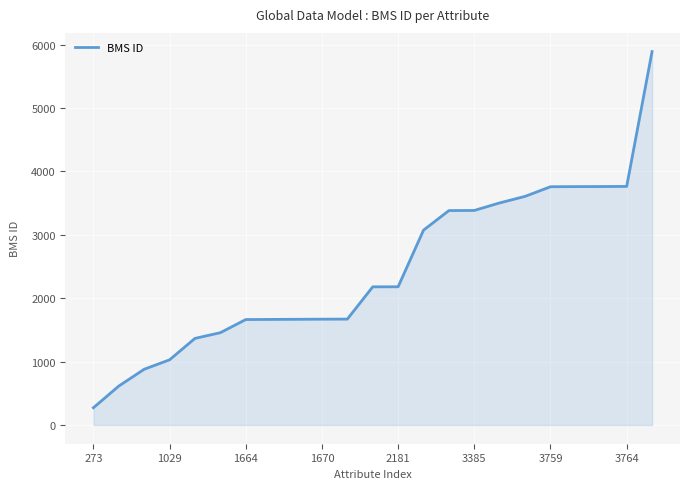

What is the greatest value displayed?

5891